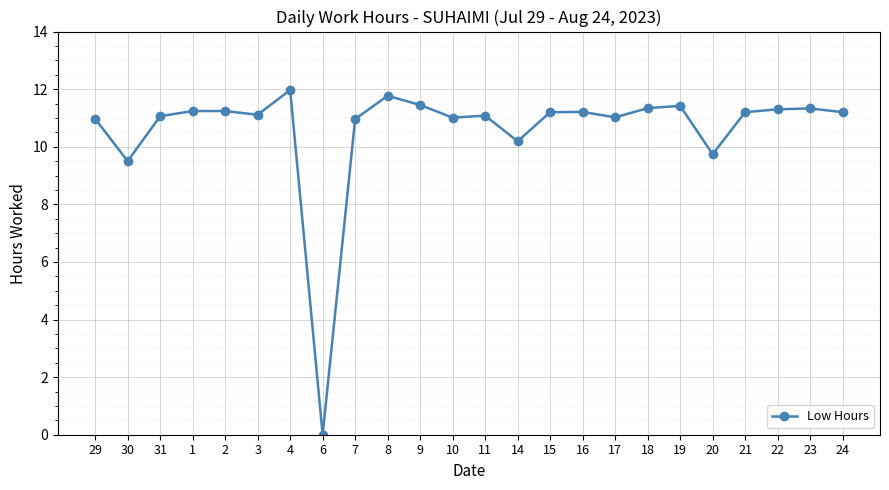

How many categories are shown in the chart?

24